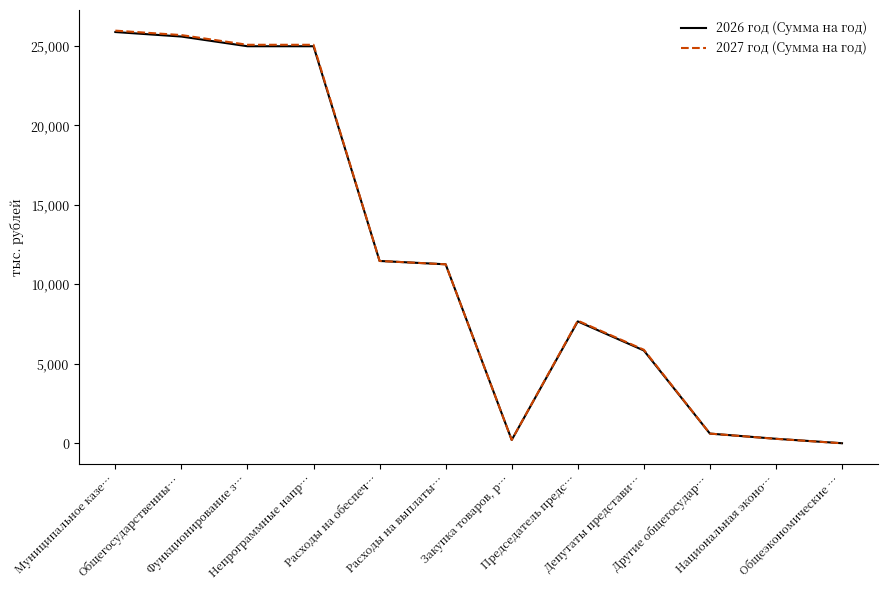

What are all the series names shown in the legend?

2026 год (Сумма на год), 2027 год (Сумма на год)